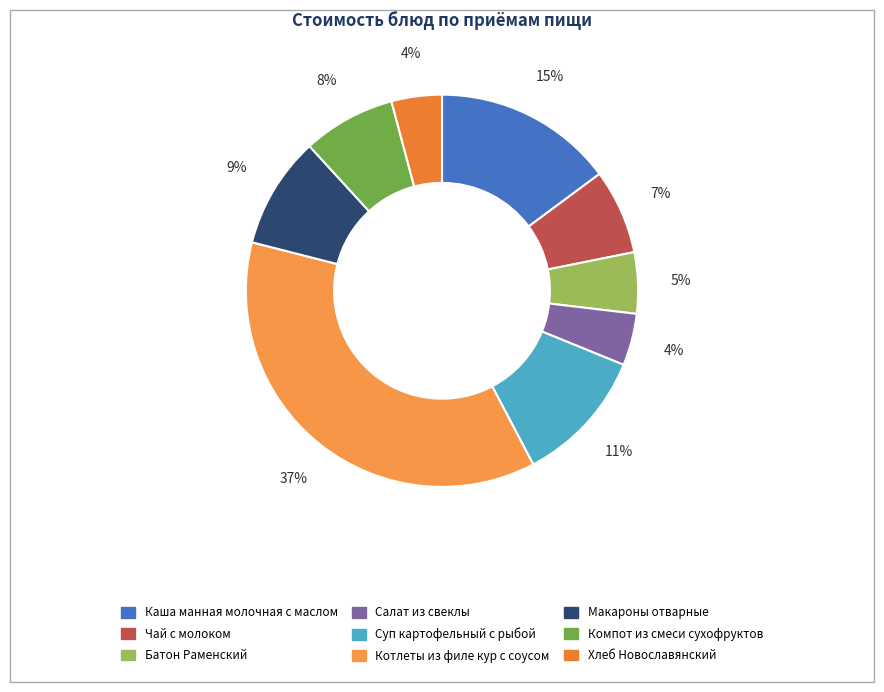

To the nearest percent, what is the difference between the Батон Раменский and Салат из свеклы slice percentages?

1%